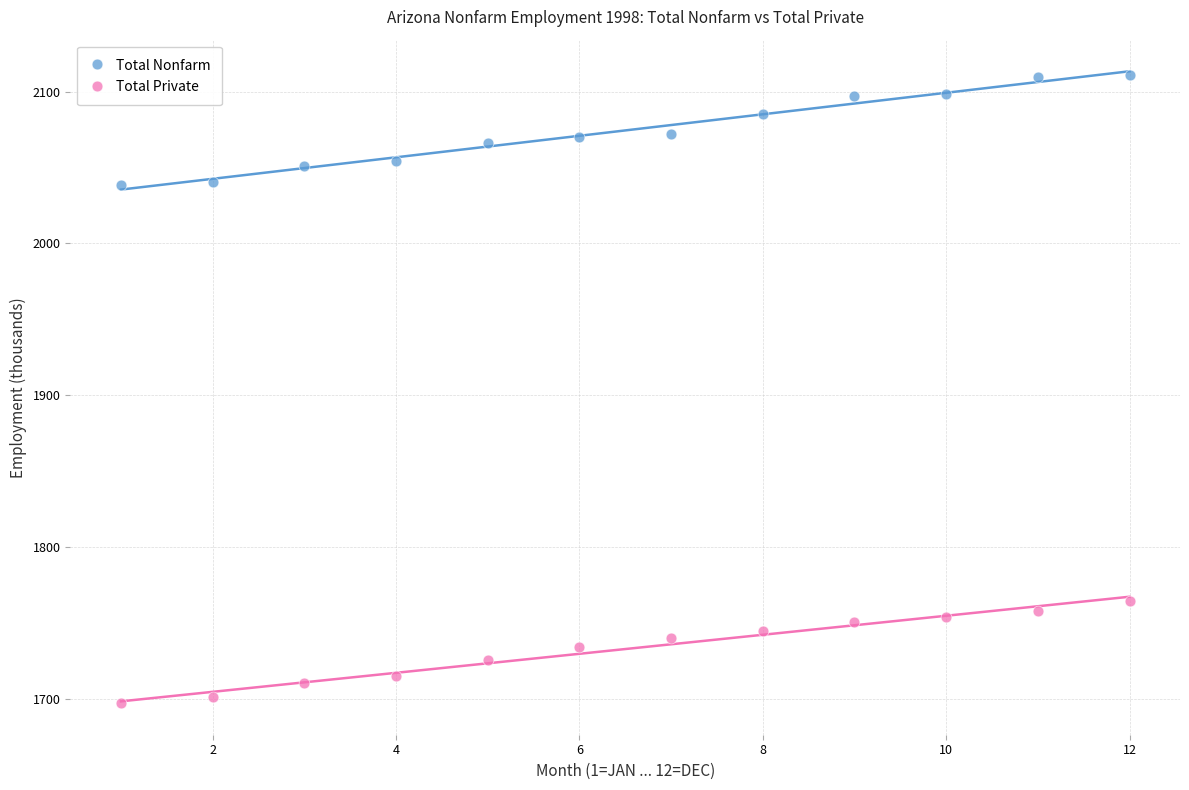

Across all data points, what is the range of X values (max minus min)?

11.0